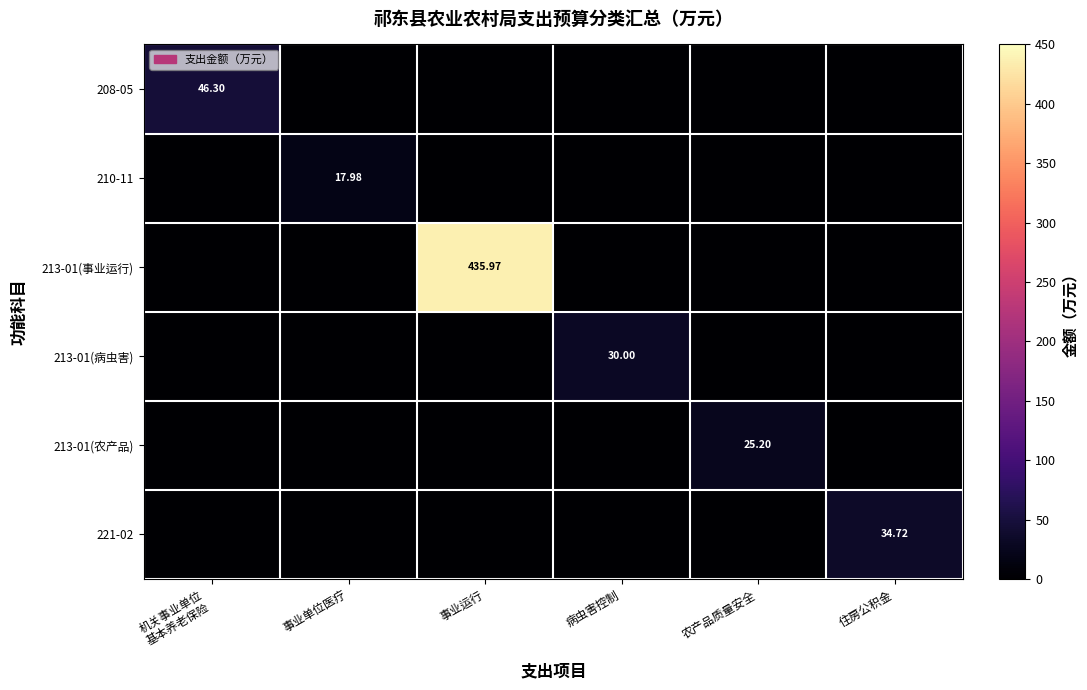

Which series has the largest total across all categories?

213-01(事业运行)